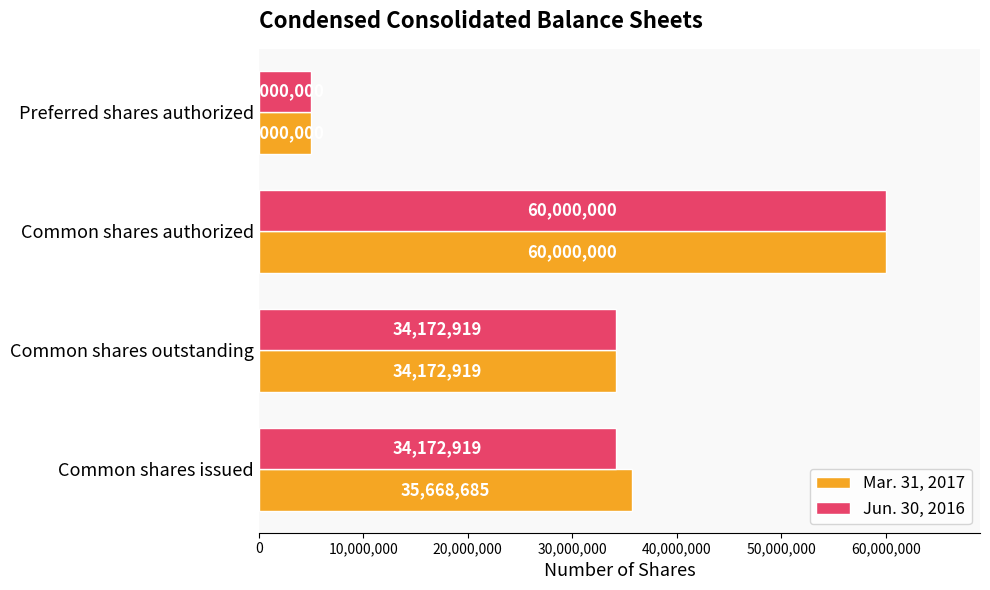

Which category has the lowest value in the Mar. 31, 2017 series?

Preferred shares authorized